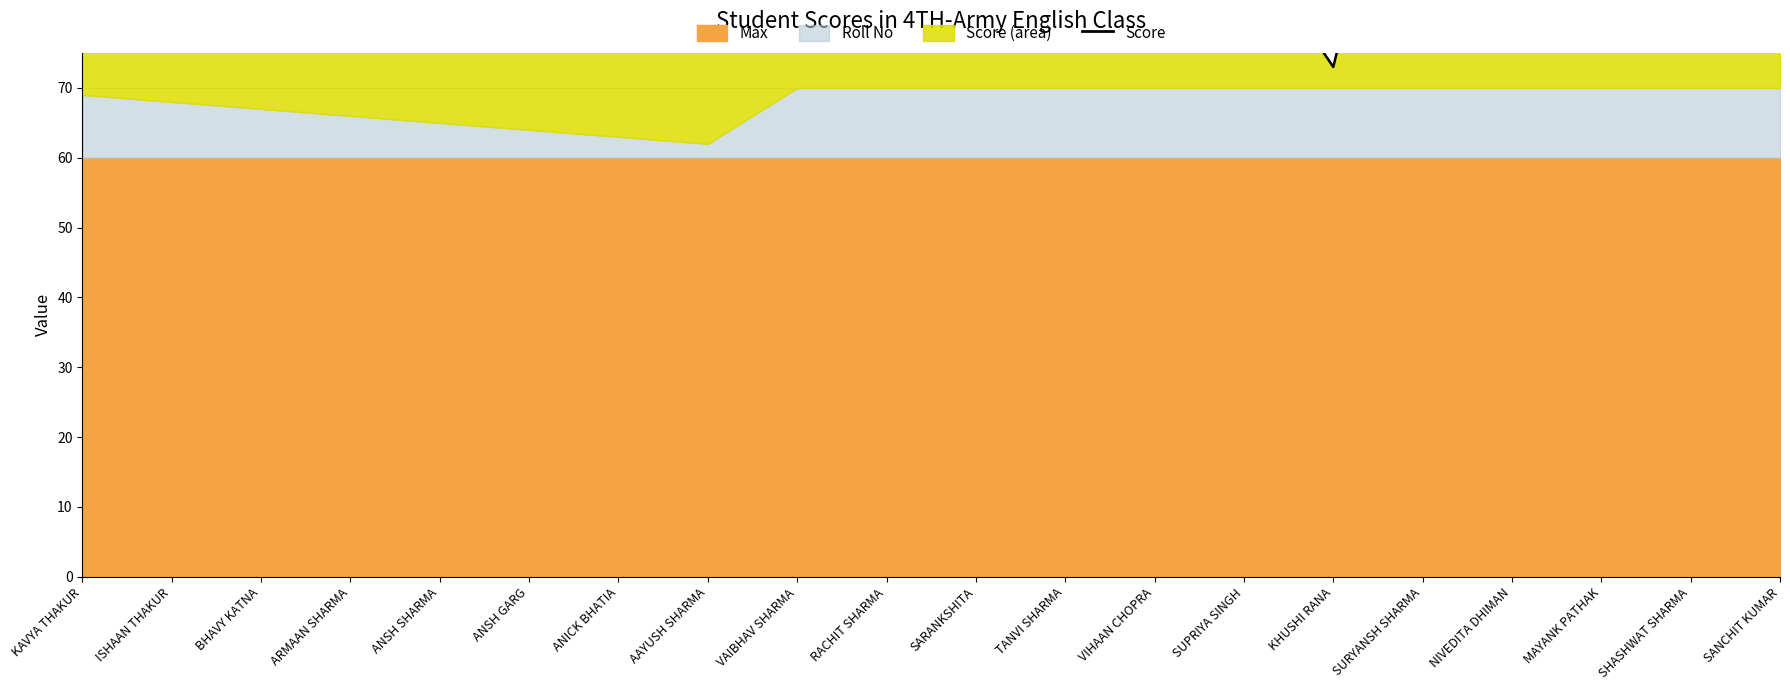

Reading left to right, what are all the values shown in this chart?

KAVYA THAKUR=104	ISHAAN THAKUR=100	BHAVY KATNA=114	ARMAAN SHARMA=103	ANSH SHARMA=92	ANSH GARG=114	ANICK BHATIA=114	AAYUSH SHARMA=118	VAIBHAV SHARMA=111	RACHIT SHARMA=102	SARANKSHITA=111	TANVI SHARMA=104	VIHAAN CHOPRA=103	SUPRIYA SINGH=92	KHUSHI RANA=73	SURYANSH SHARMA=125	NIVEDITA DHIMAN=102	MAYANK PATHAK=104	SHASHWAT SHARMA=99	SANCHIT KUMAR=121